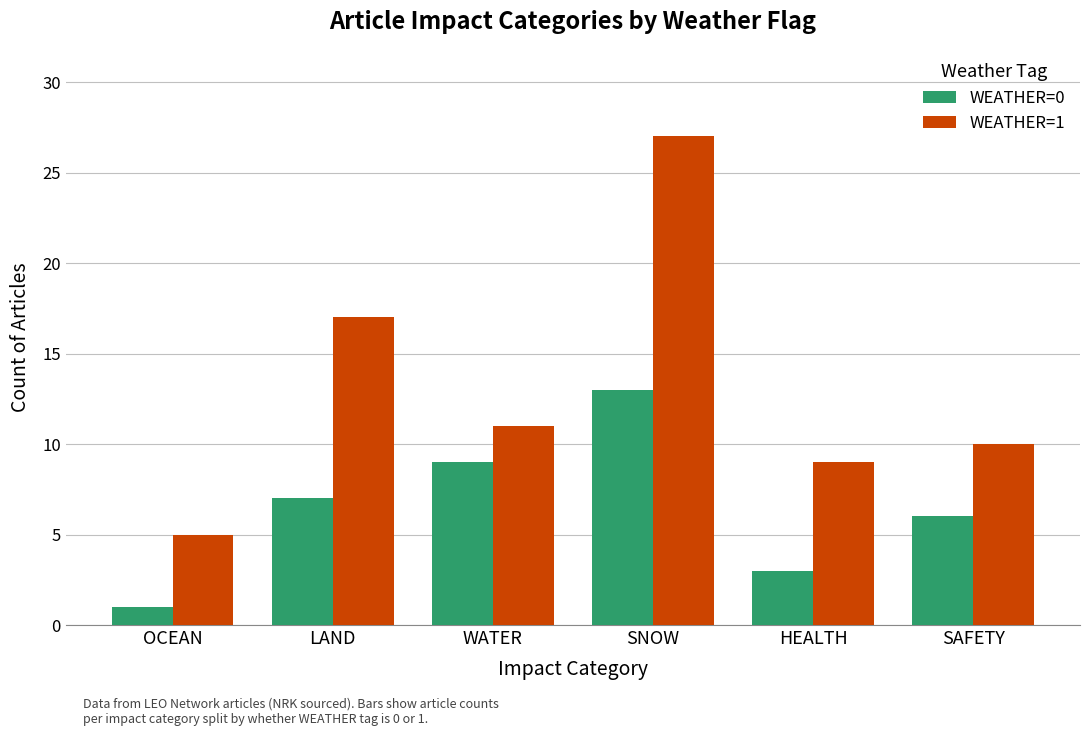

What is the sum of the WEATHER=0 values at SNOW and OCEAN?

14